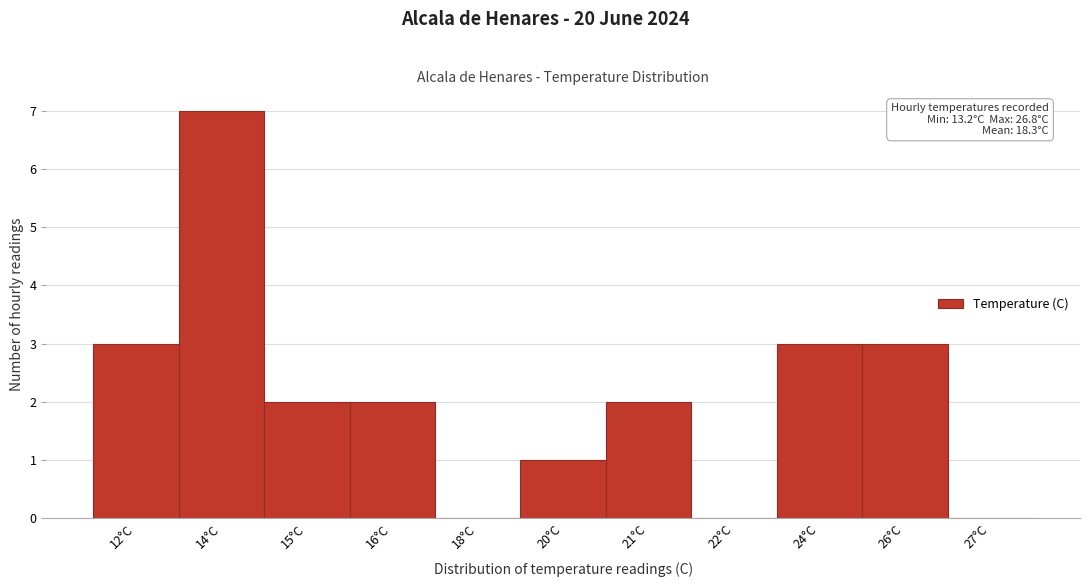

Reading left to right, what are all the values shown in this chart?

12°C=3	14°C=7	15°C=2	16°C=2	18°C=0	20°C=1	21°C=2	22°C=0	24°C=3	26°C=3	27°C=0